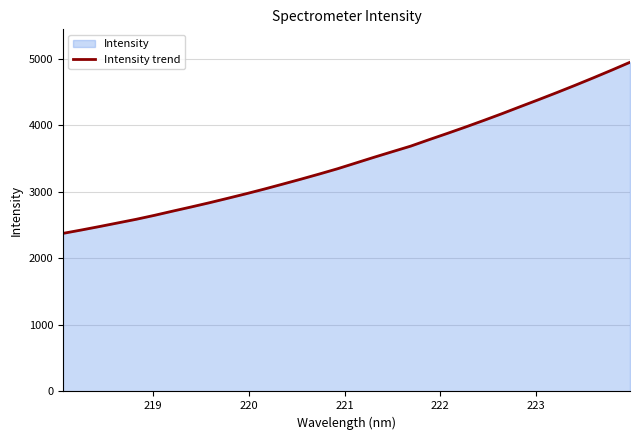

What is the minimum value shown in the chart?

2373.8